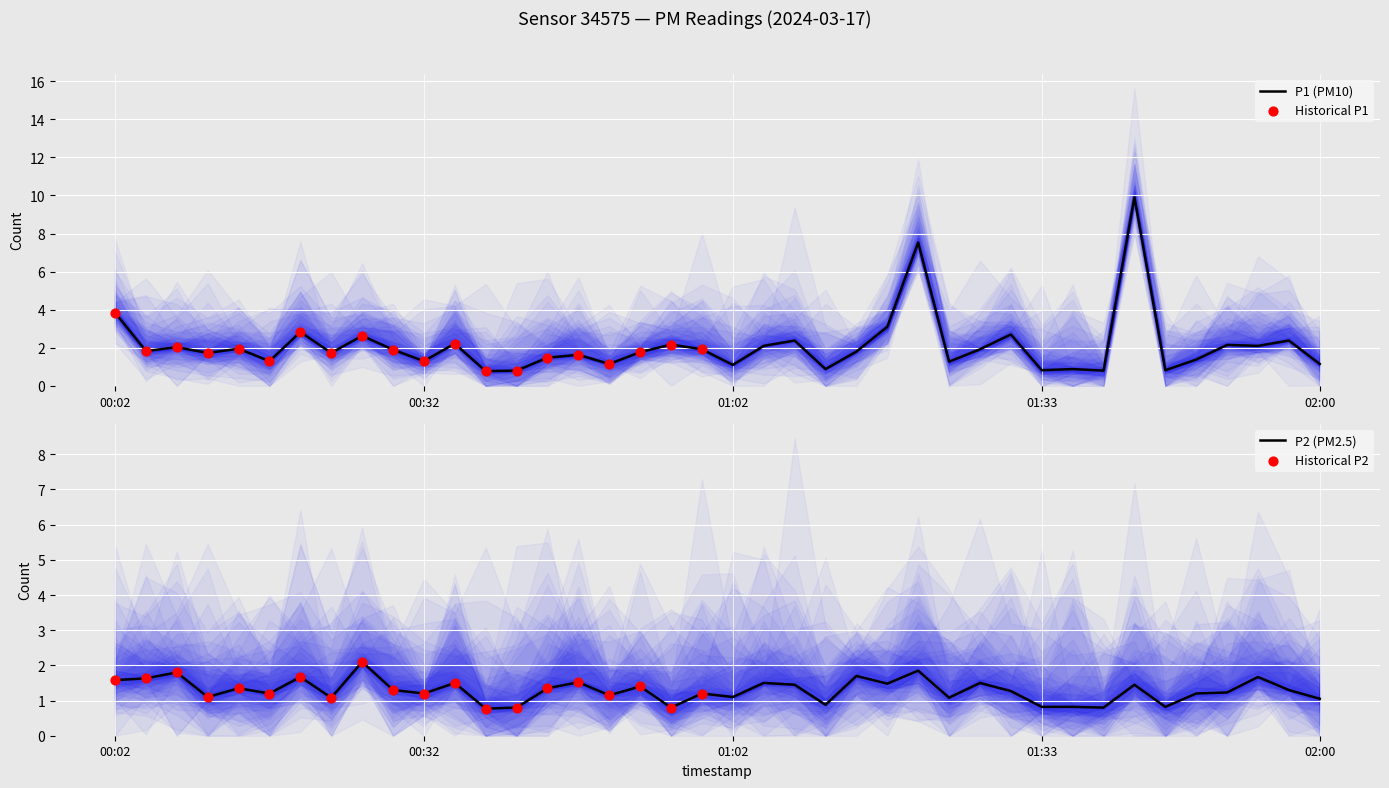

Which series reaches the maximum Y coordinate?

P1